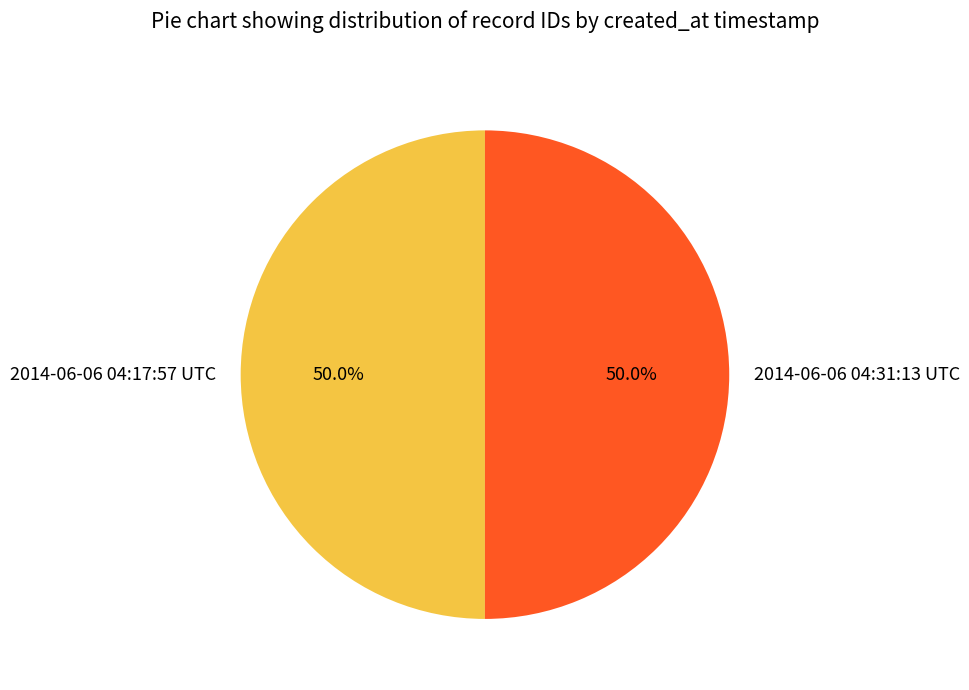

How much of the chart is everything except 2014-06-06 04:17:57 UTC?

50.0%